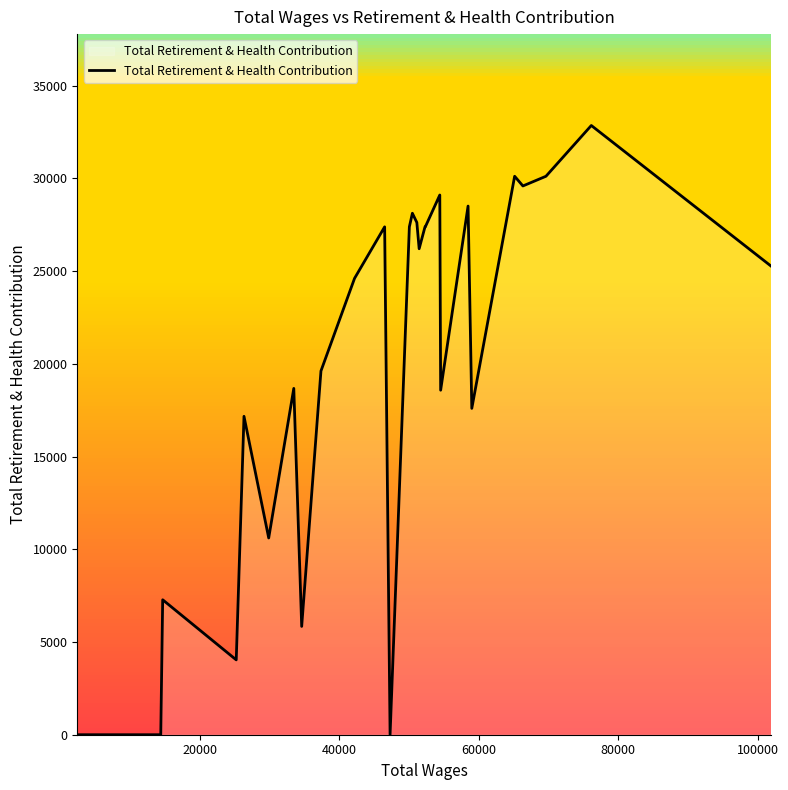

What is the difference between the maximum and minimum values?

32846